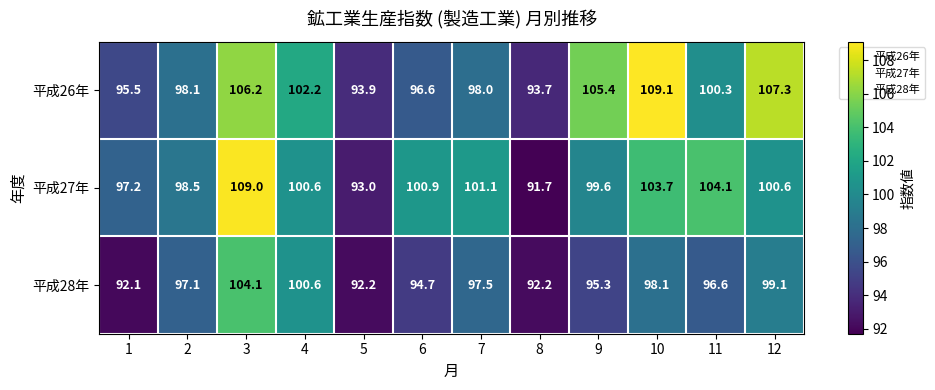

The 平成28年 series shows 94.7 at 6. True or false?

True